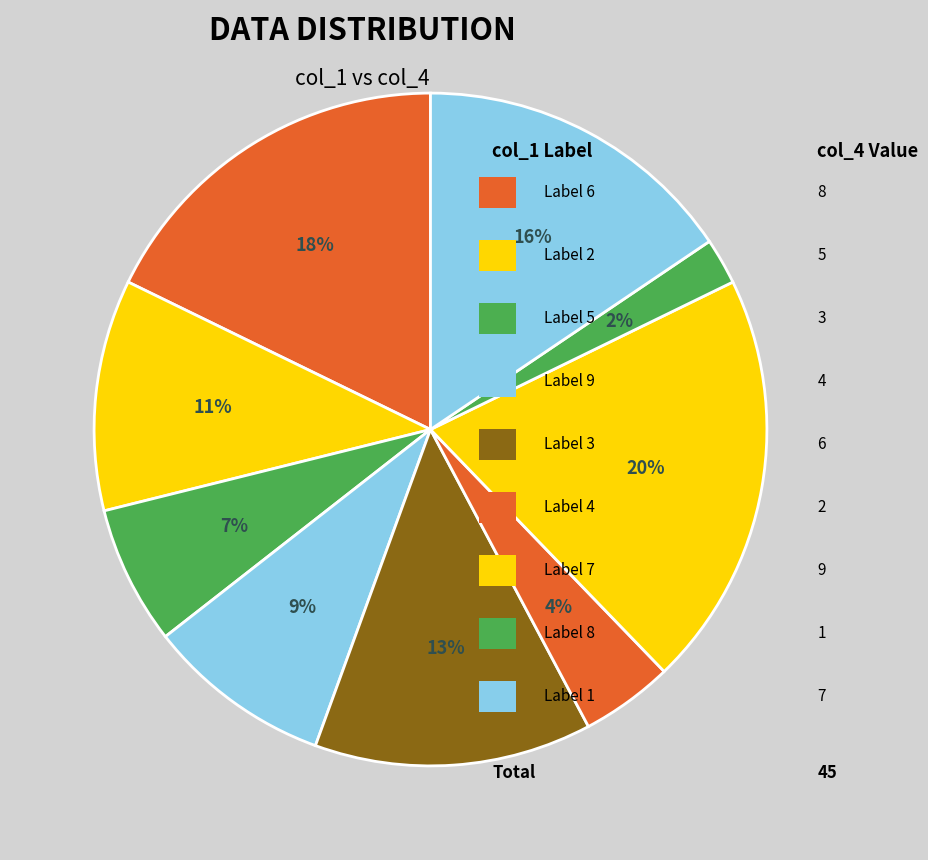

Does any single category account for the majority?

No